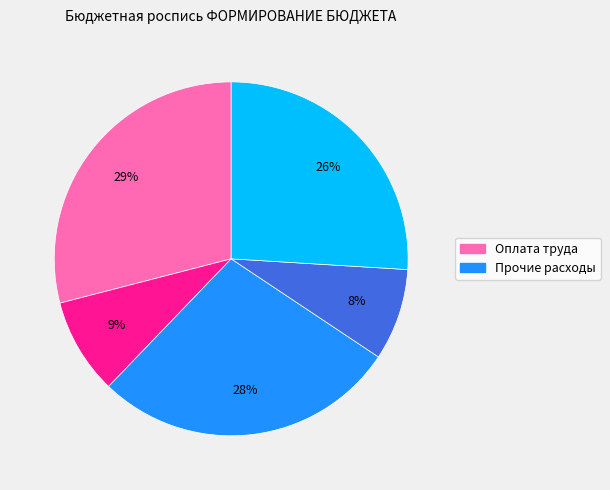

To the nearest percent, what is the difference between the largest and smallest slice percentages?

21%